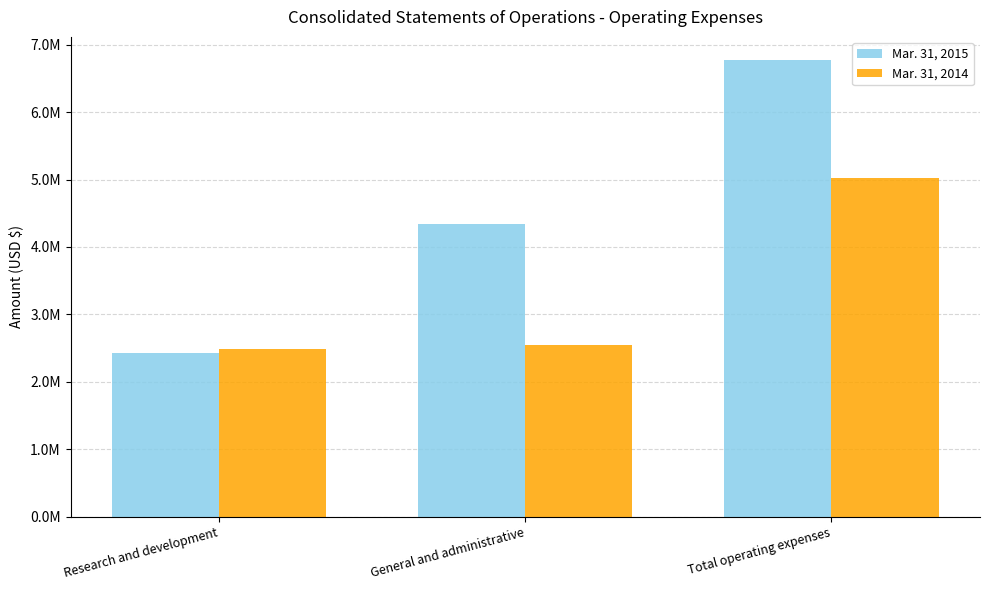

At which category does the chart reach its minimum across all series?

Research and development